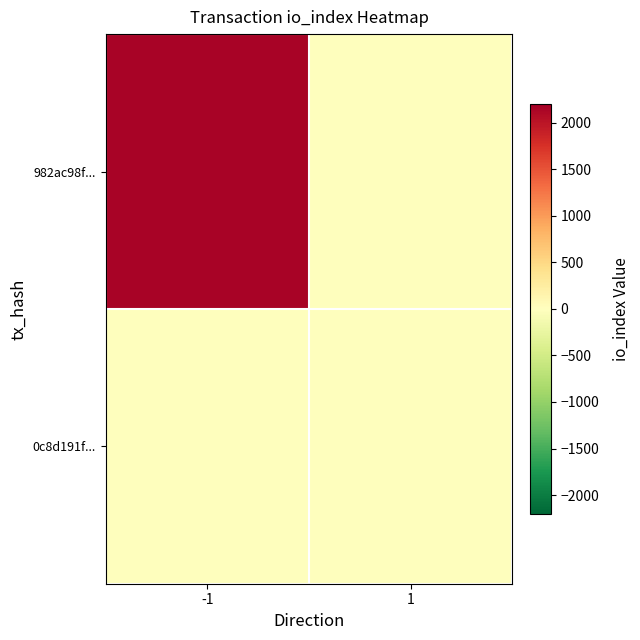

Which has a higher value, 1 or -1?

-1